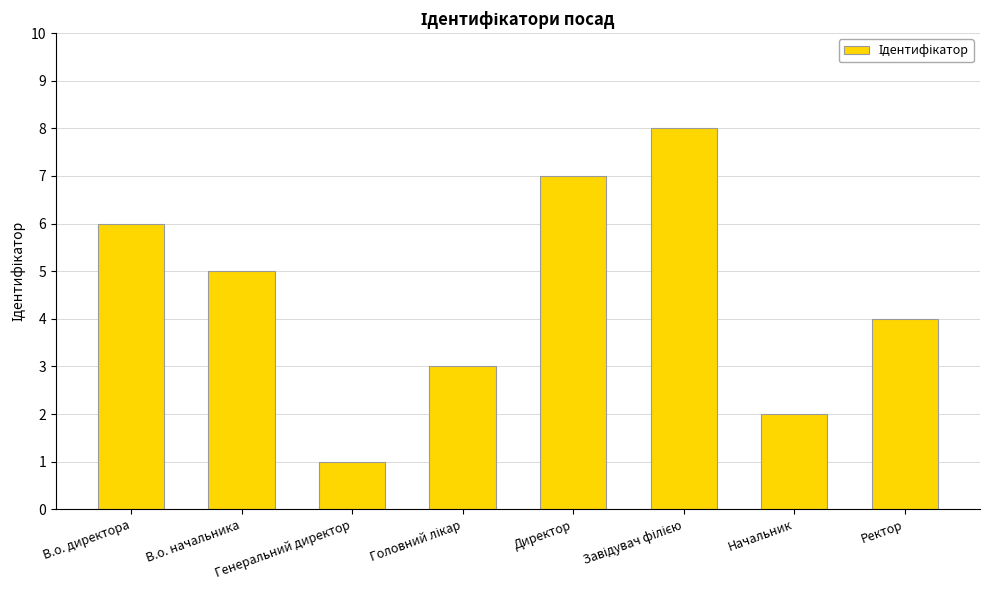

Reading right to left, list all the values displayed in this chart.

4	2	8	7	3	1	5	6